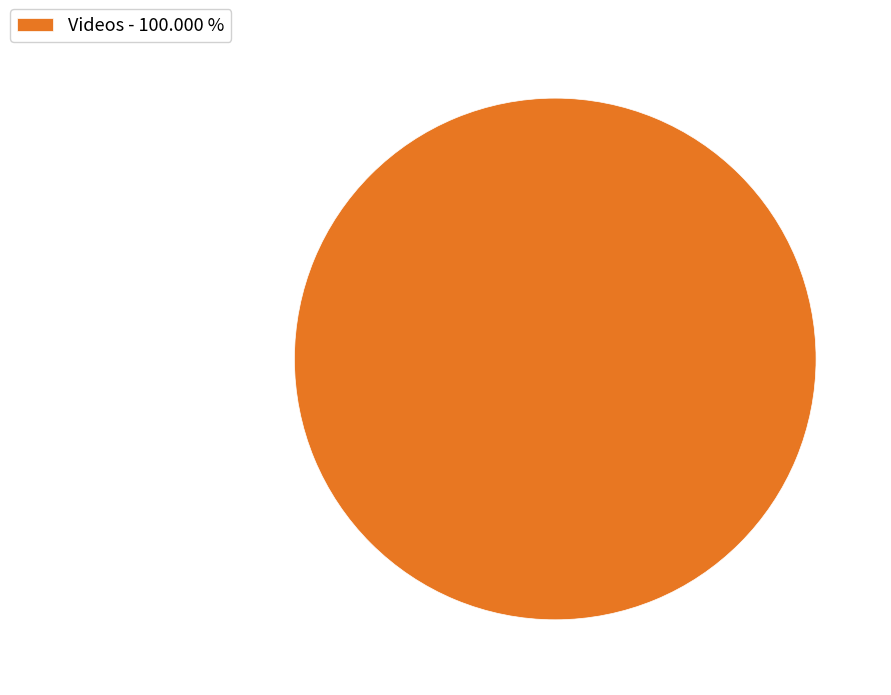

Is there a majority slice in this chart?

Yes